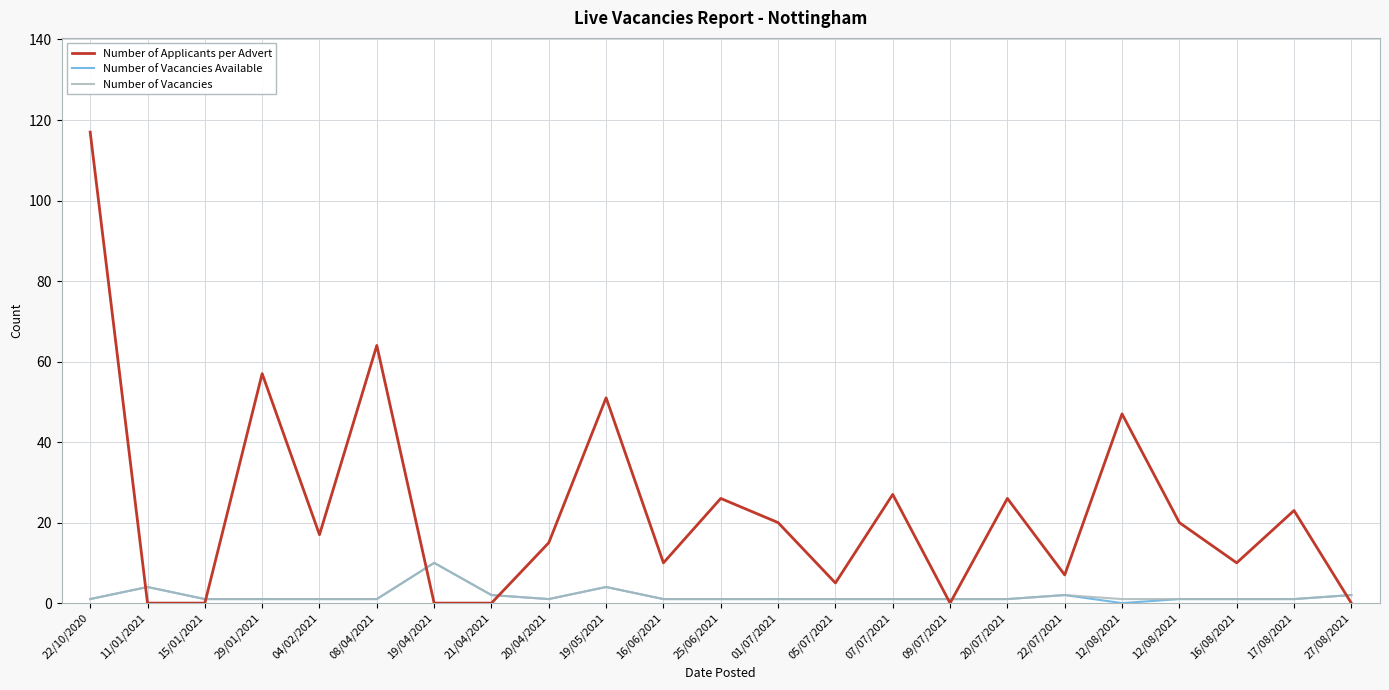

Reading left to right, transcribe all the data shown in this chart.

Number of Applicants per Advert: 117	0	0	57	17	64	0	0	15	51	10	26	20	5	27	0	26	7	47	20	10	23	0
Number of Vacancies Available: 1	4	1	1	1	1	10	2	1	4	1	1	1	1	1	1	1	2	0	1	1	1	2
Number of Vacancies: 1	4	1	1	1	1	10	2	1	4	1	1	1	1	1	1	1	2	1	1	1	1	2